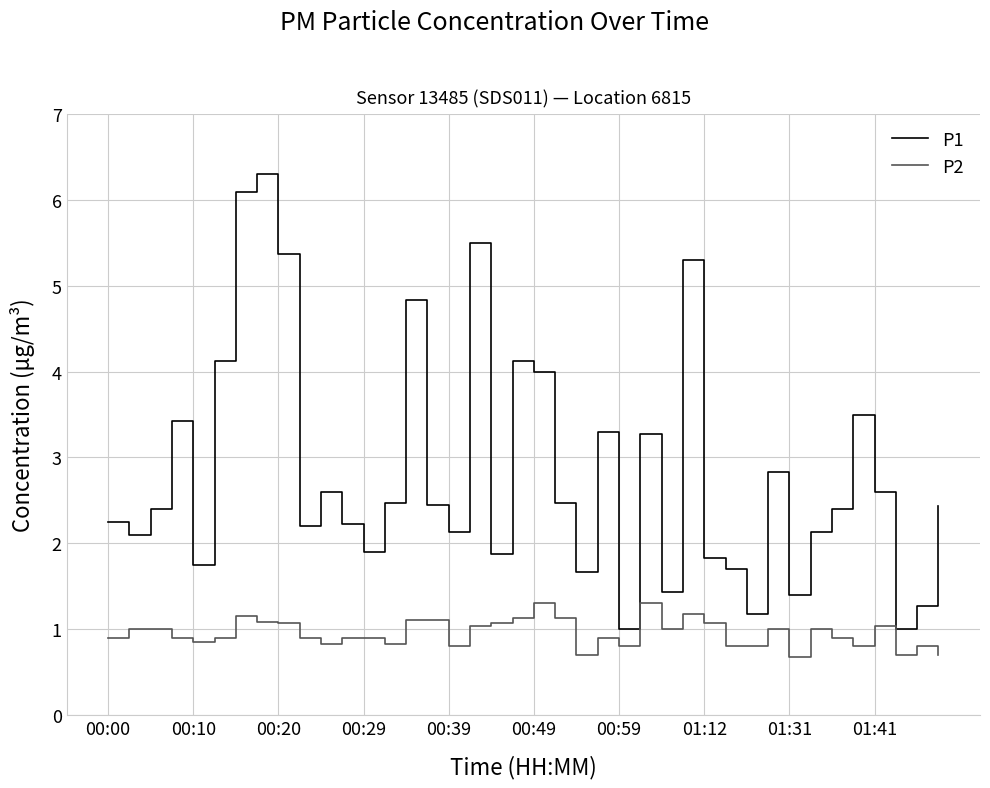

Rank the series by their average value, from lowest to highest.

P2, P1